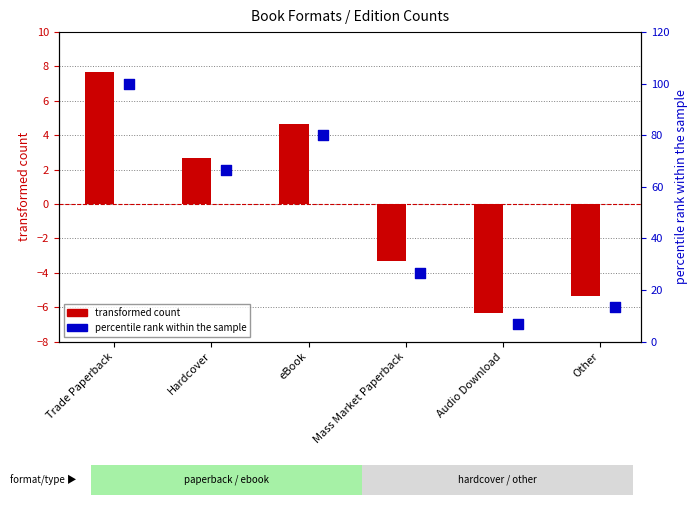

Is the value of transformed count at Mass Market Paperback greater than the value of percentile rank within the sample at Other?

No